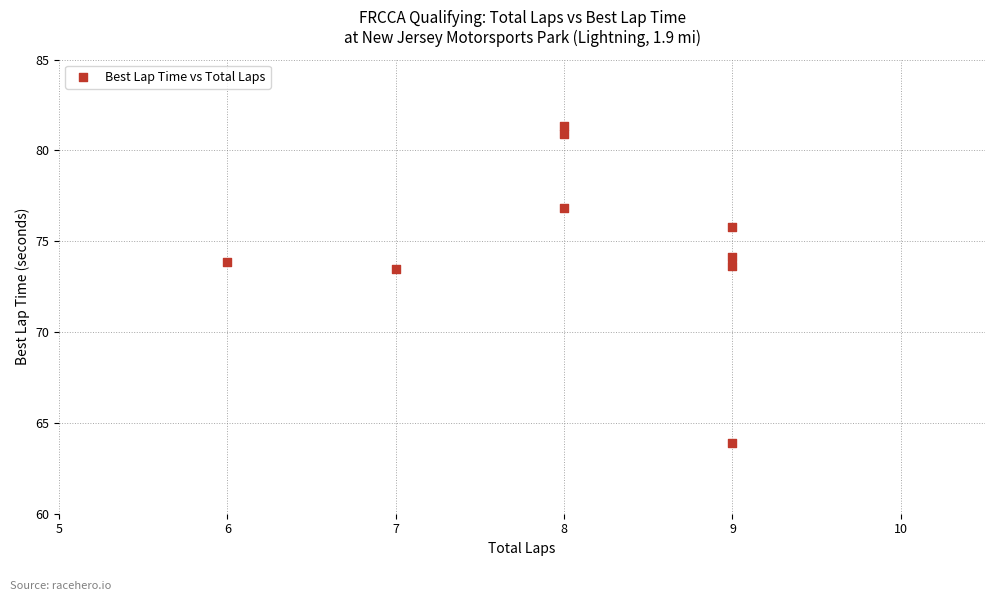

What is the range of X values (max minus min)?

3.0